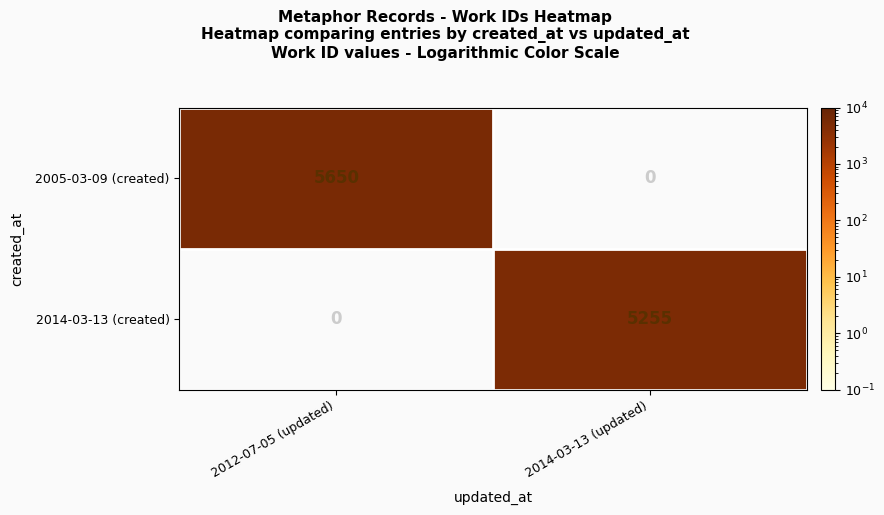

Is it true that 2005-03-09 (created) equals 5650 at 2012-07-05 (updated)?

True